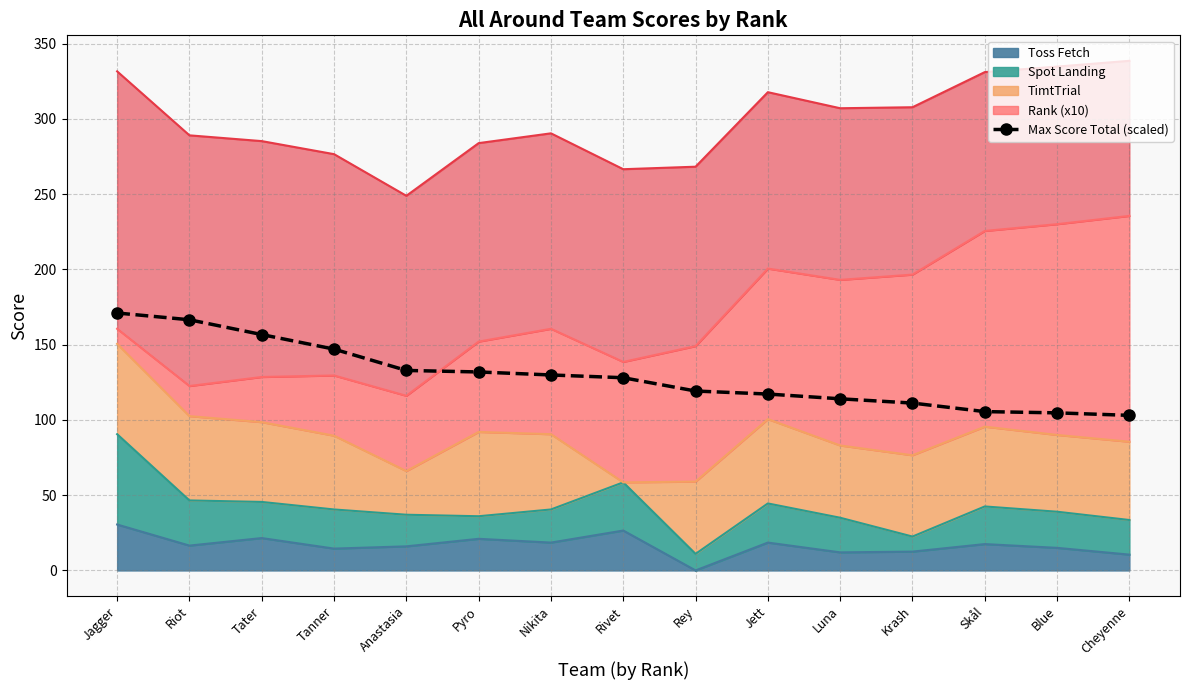

Reading right to left, what are all the values shown in this chart?

Cheyenne=103.0	Blue=104.7	Skål=105.5	Krash=111.2	Luna=114.0	Jett=117.2	Rey=119.2	Rivet=128.0	Nikita=129.8	Pyro=131.8	Anastasia=132.8	Tanner=147.0	Tater=156.7	Riot=166.5	Jagger=171.0